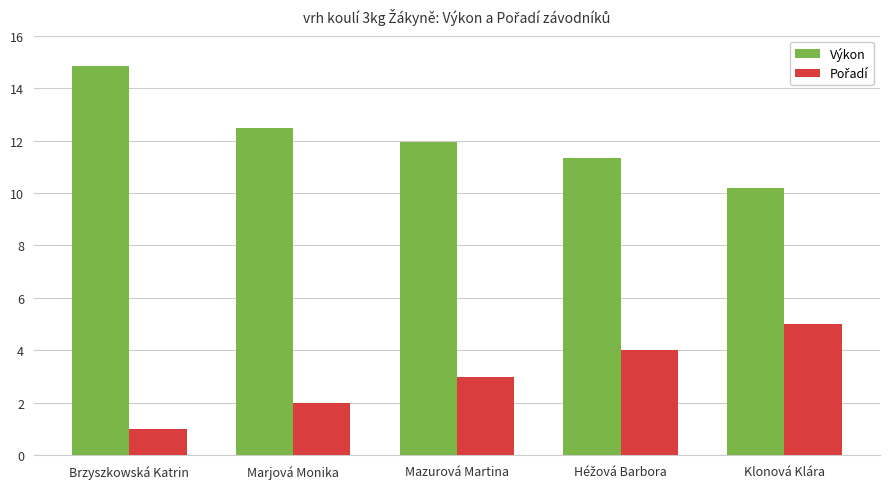

The value of Výkon at Mazurová Martina is 8.2. True or false?

False